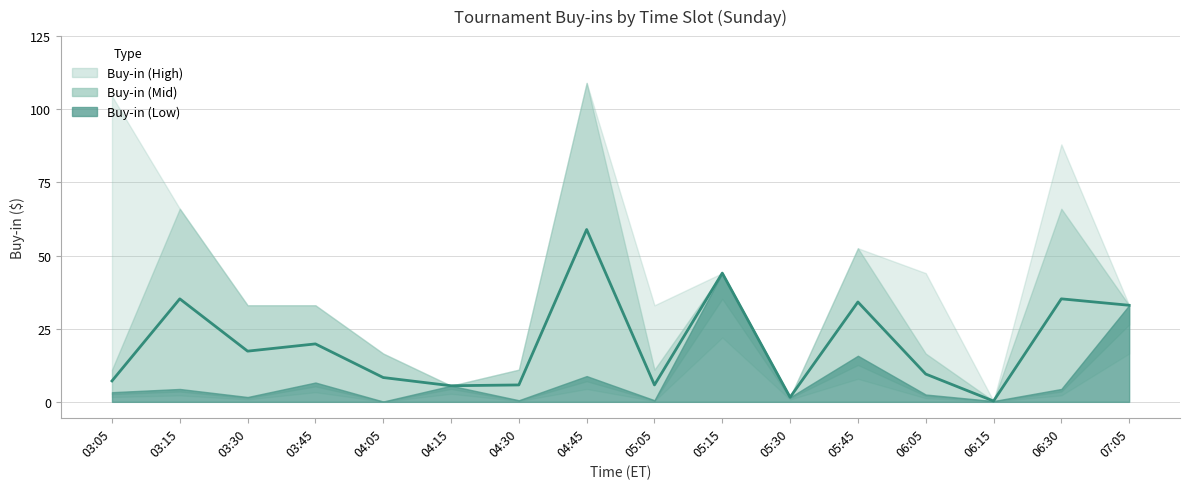

List the labels in order of Buy-in (High) value, smallest first.

06:15, 05:30, 04:15, 04:30, 04:05, 03:30, 03:45, 05:05, 07:05, 05:15, 06:05, 05:45, 03:15, 06:30, 03:05, 04:45